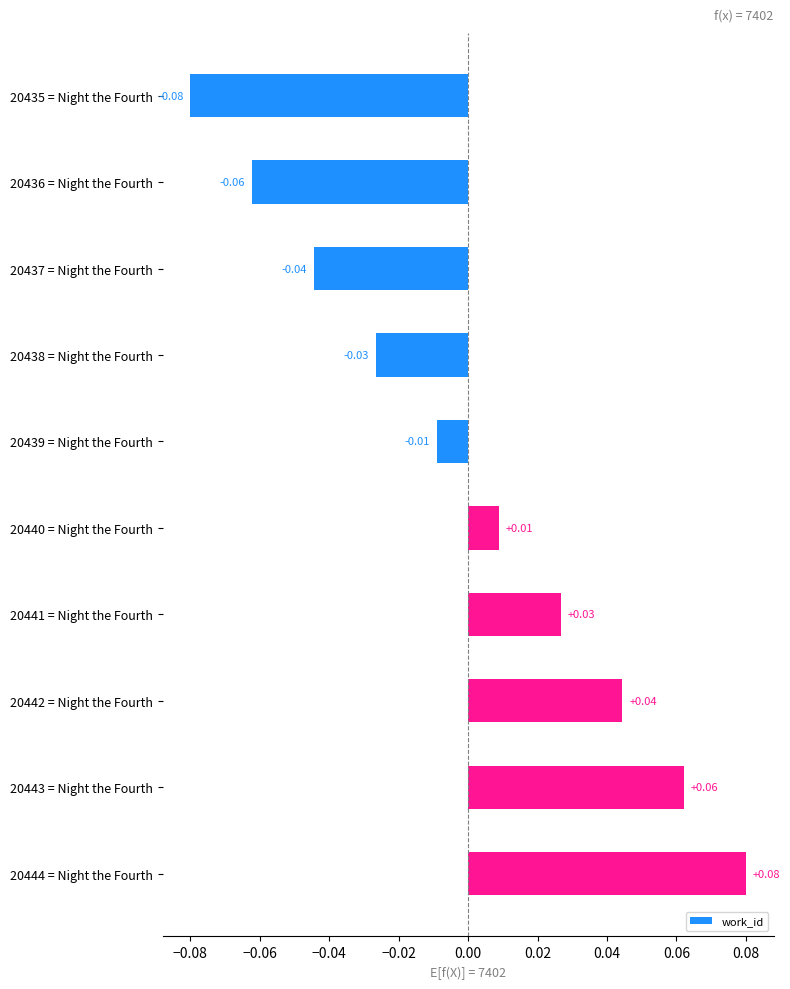

List the labels in order of value, largest first.

20444 = Night the Fourth, 20443 = Night the Fourth, 20442 = Night the Fourth, 20441 = Night the Fourth, 20440 = Night the Fourth, 20439 = Night the Fourth, 20438 = Night the Fourth, 20437 = Night the Fourth, 20436 = Night the Fourth, 20435 = Night the Fourth